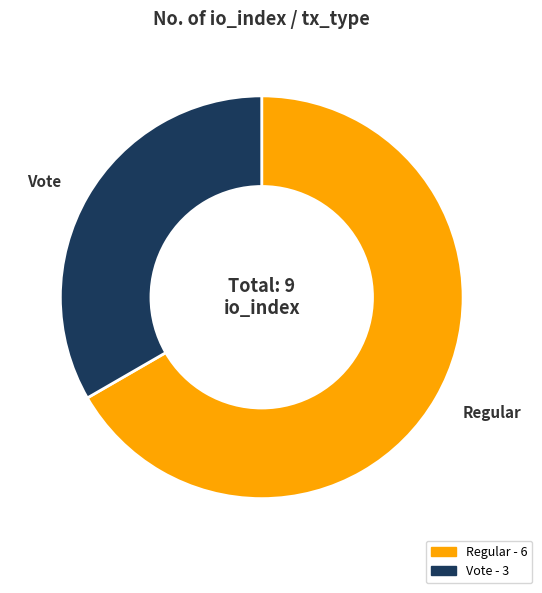

Combined, do Vote and Regular account for over 50%?

Yes